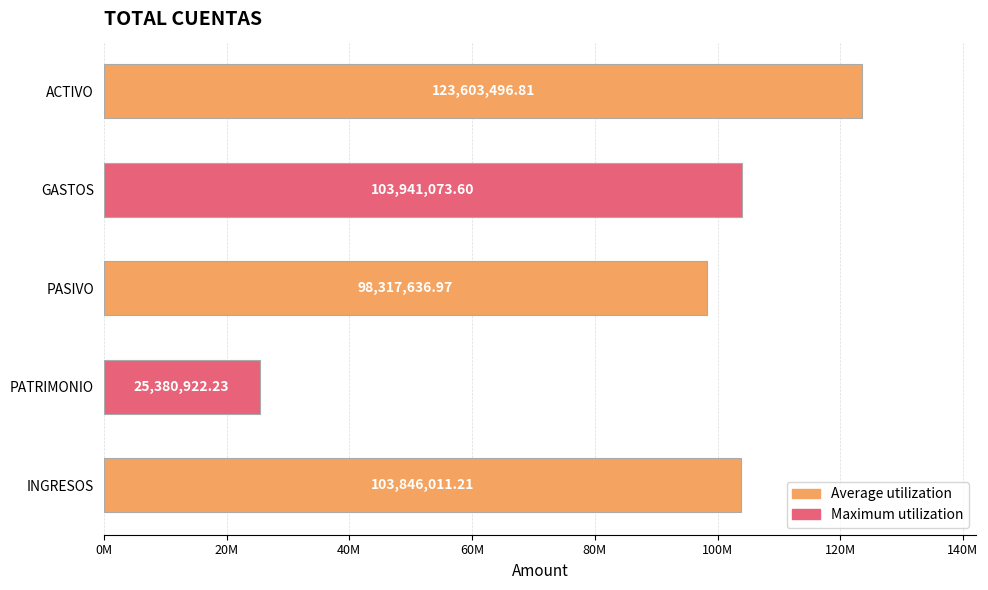

List the labels in order of value, largest first.

ACTIVO, GASTOS, INGRESOS, PASIVO, PATRIMONIO